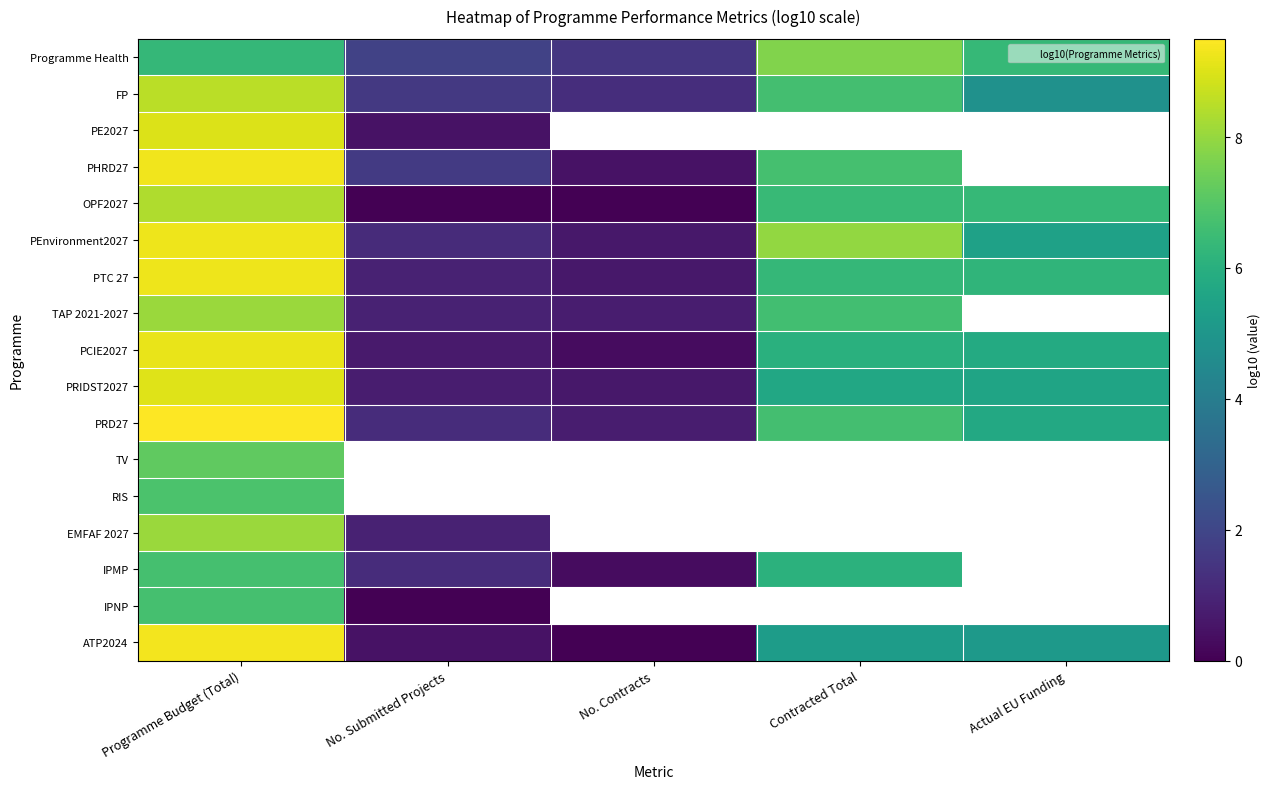

At how many categories does at least one series exceed 8?

1